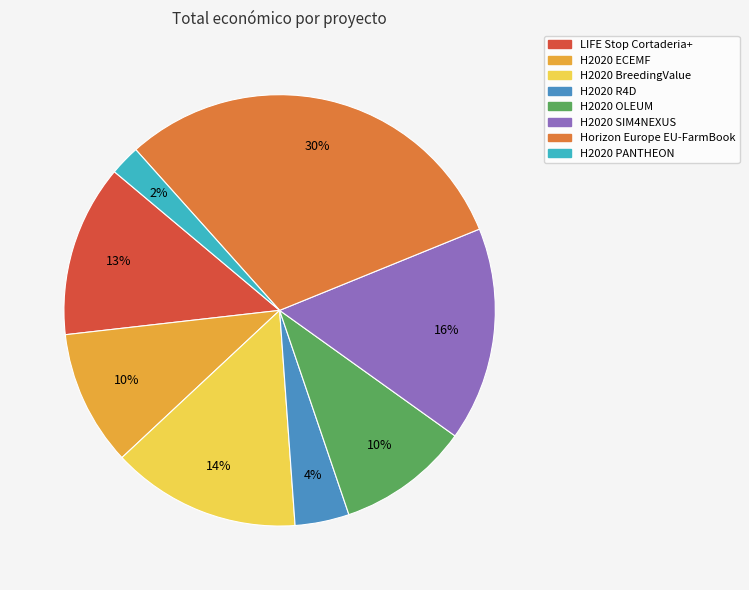

To the nearest percent, what is the combined percentage of H2020 OLEUM and H2020 R4D?

14%